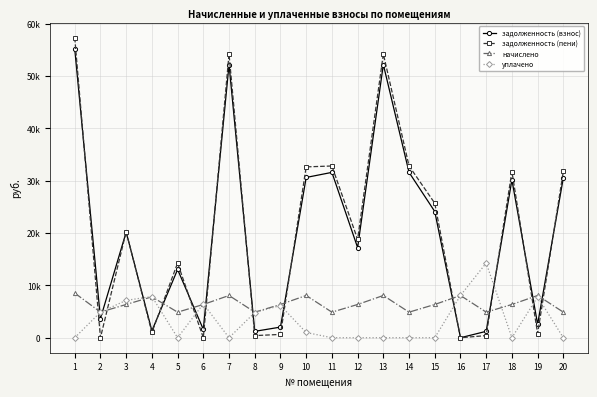

What is the sum of all задолженность (пени) values?

409993.3